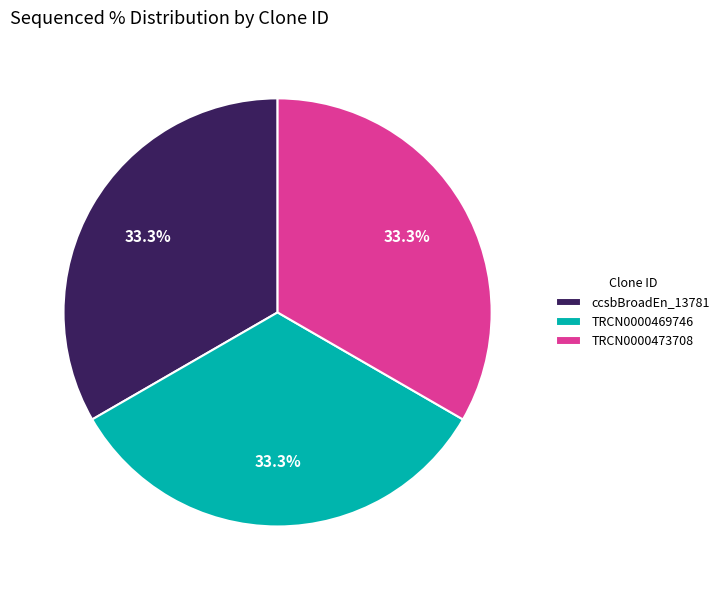

What percentage is NOT represented by TRCN0000469746?

66.7%